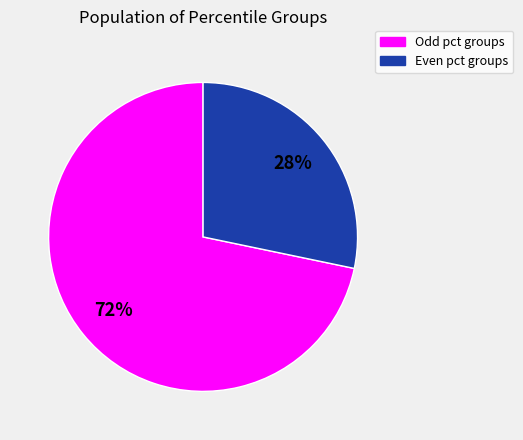

Does any single category account for the majority?

Yes